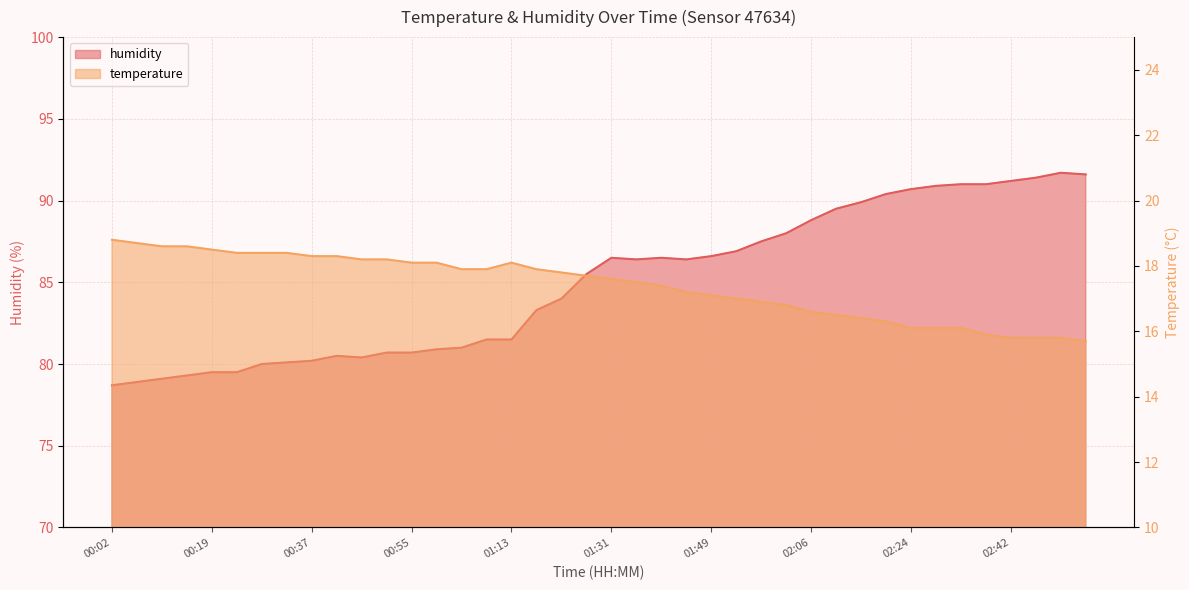

Reading left to right, list all the values displayed in this chart.

temperature: 00:02=18.8	00:06=18.7	00:11=18.6	00:15=18.6	00:19=18.5	00:24=18.4	00:28=18.4	00:33=18.4	00:37=18.3	00:42=18.3	00:46=18.2	00:50=18.2	00:55=18.1	00:59=18.1	01:04=17.9	01:08=17.9	01:13=18.1	01:18=17.9	01:22=17.8	01:26=17.7	01:31=17.6	01:35=17.5	01:40=17.4	01:44=17.2	01:49=17.1	01:53=17.0	01:58=16.9	02:02=16.8	02:06=16.6	02:11=16.5	02:15=16.4	02:20=16.3	02:24=16.1	02:29=16.1	02:33=16.1	02:38=15.9	02:42=15.8	02:46=15.8	02:51=15.8	02:55=15.7
humidity: 00:02=78.7	00:06=78.9	00:11=79.1	00:15=79.3	00:19=79.5	00:24=79.5	00:28=80.0	00:33=80.1	00:37=80.2	00:42=80.5	00:46=80.4	00:50=80.7	00:55=80.7	00:59=80.9	01:04=81.0	01:08=81.5	01:13=81.5	01:18=83.3	01:22=84.0	01:26=85.5	01:31=86.5	01:35=86.4	01:40=86.5	01:44=86.4	01:49=86.6	01:53=86.9	01:58=87.5	02:02=88.0	02:06=88.8	02:11=89.5	02:15=89.9	02:20=90.4	02:24=90.7	02:29=90.9	02:33=91.0	02:38=91.0	02:42=91.2	02:46=91.4	02:51=91.7	02:55=91.6